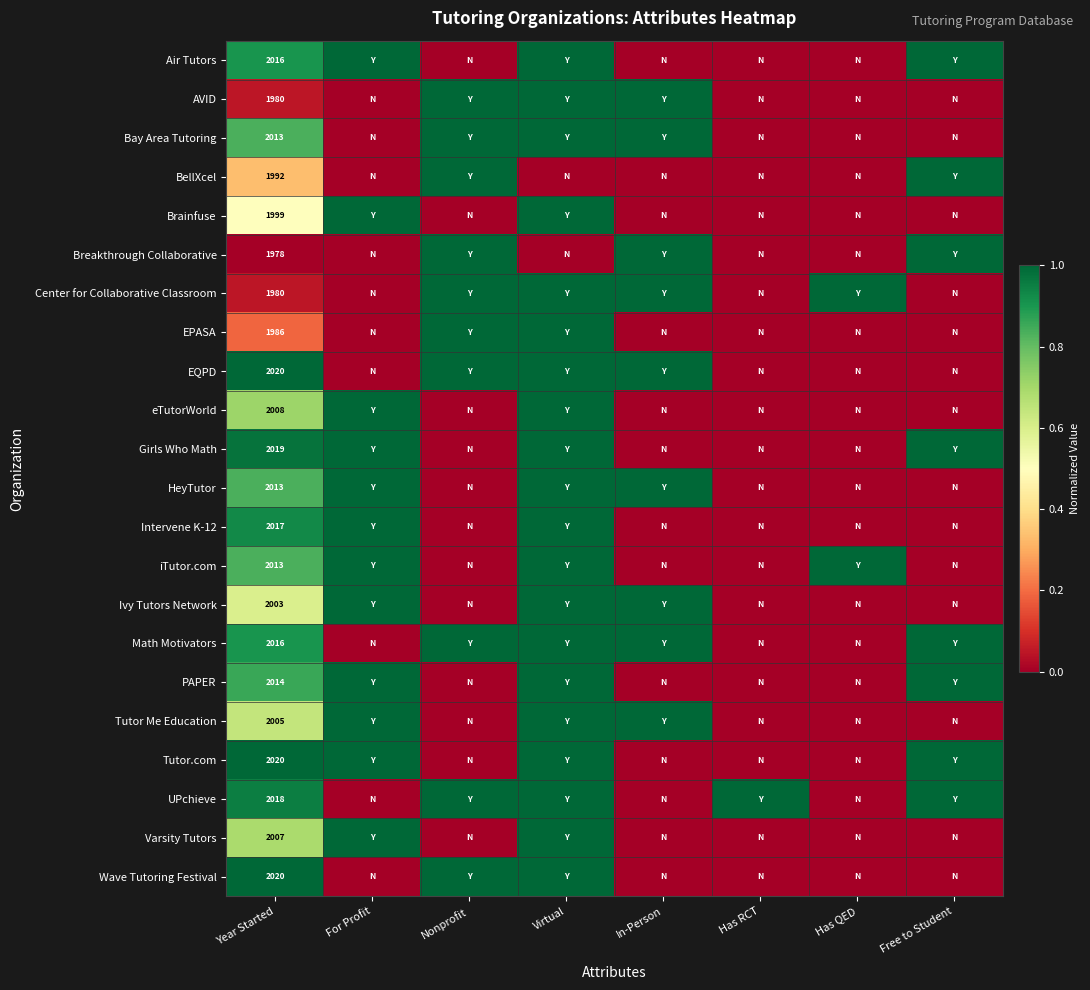

The Air Tutors series shows 3322 at Year Started. True or false?

False